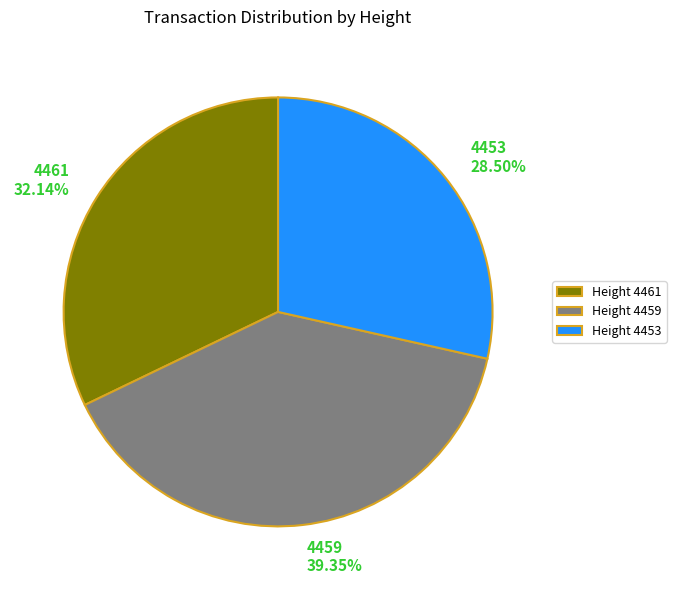

How many slices are in this pie chart?

3